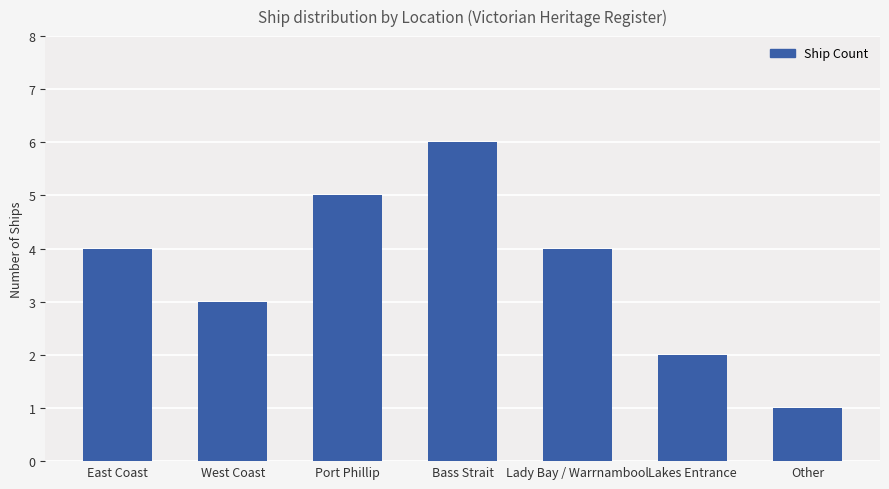

The chart shows a value of 3 at Lakes Entrance. True or false?

False